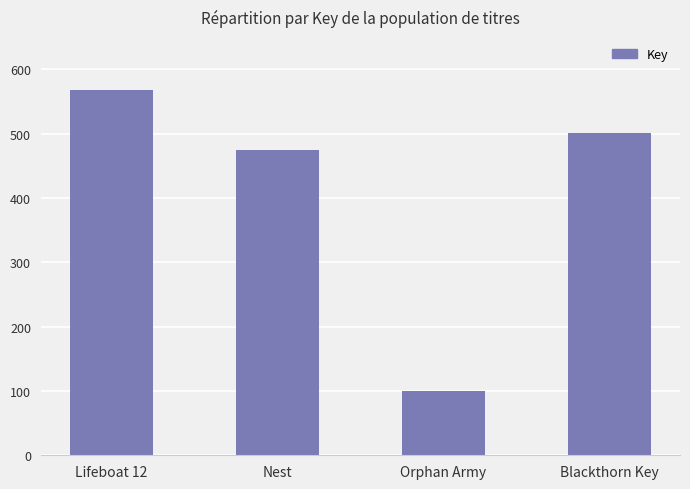

Does the chart contain any negative values?

No